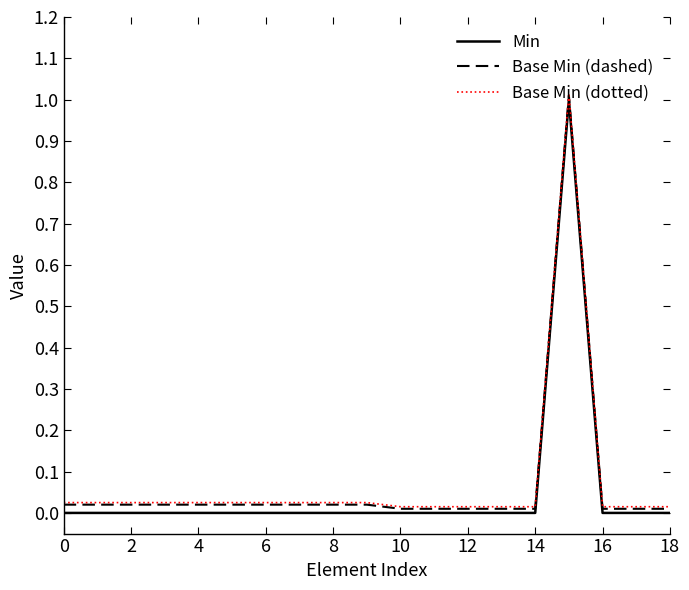

True or false: Base Min (dotted) and Min cross at least once.

False